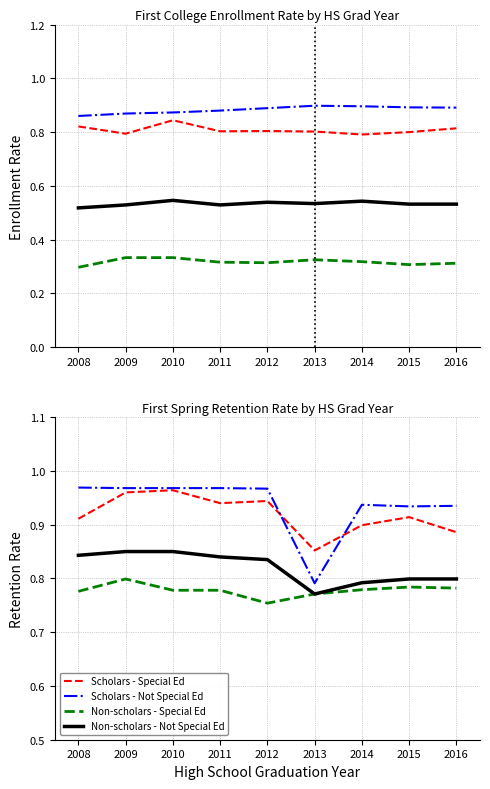

Reading left to right, extract all data points from this chart.

Scholars - Special Ed: 0.9	1.0	1.0	0.9	0.9	0.9	0.9	0.9	0.9
Scholars - Not Special Ed: 1.0	1.0	1.0	1.0	1.0	0.8	0.9	0.9	0.9
Non-scholars - Special Ed: 0.8	0.8	0.8	0.8	0.8	0.8	0.8	0.8	0.8
Non-scholars - Not Special Ed: 0.8	0.8	0.8	0.8	0.8	0.8	0.8	0.8	0.8